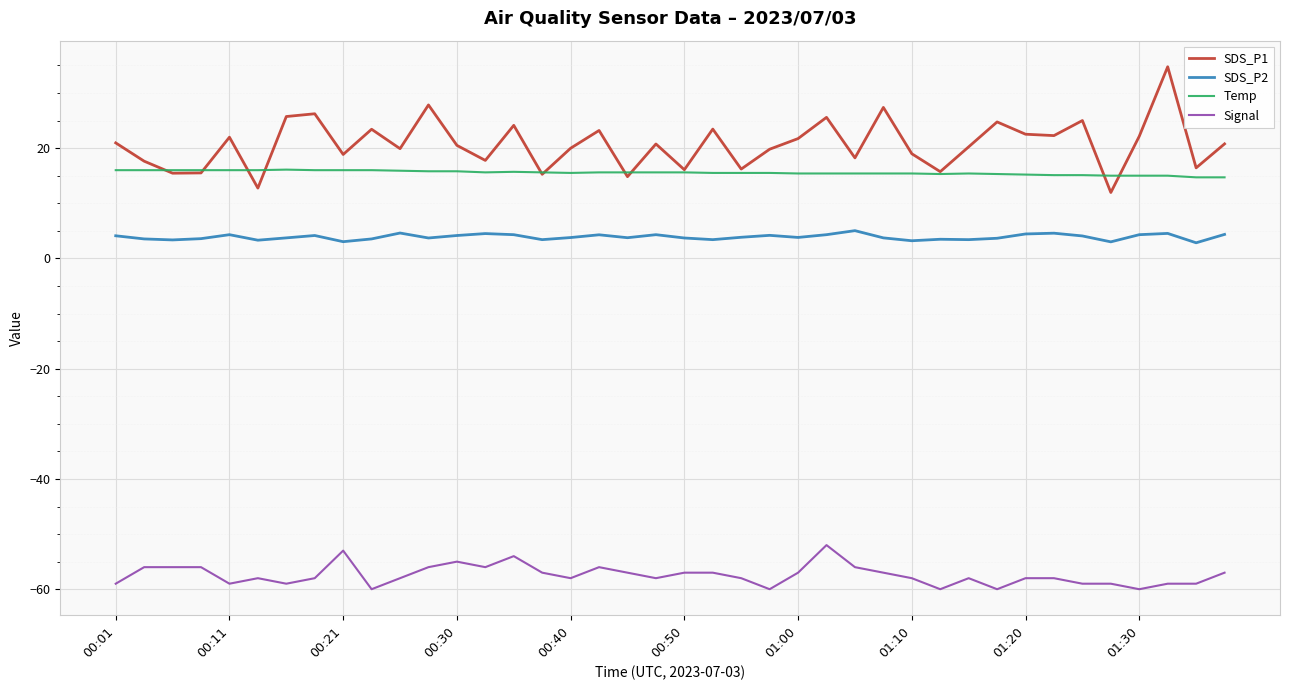

What is the maximum value shown in the chart?

34.8